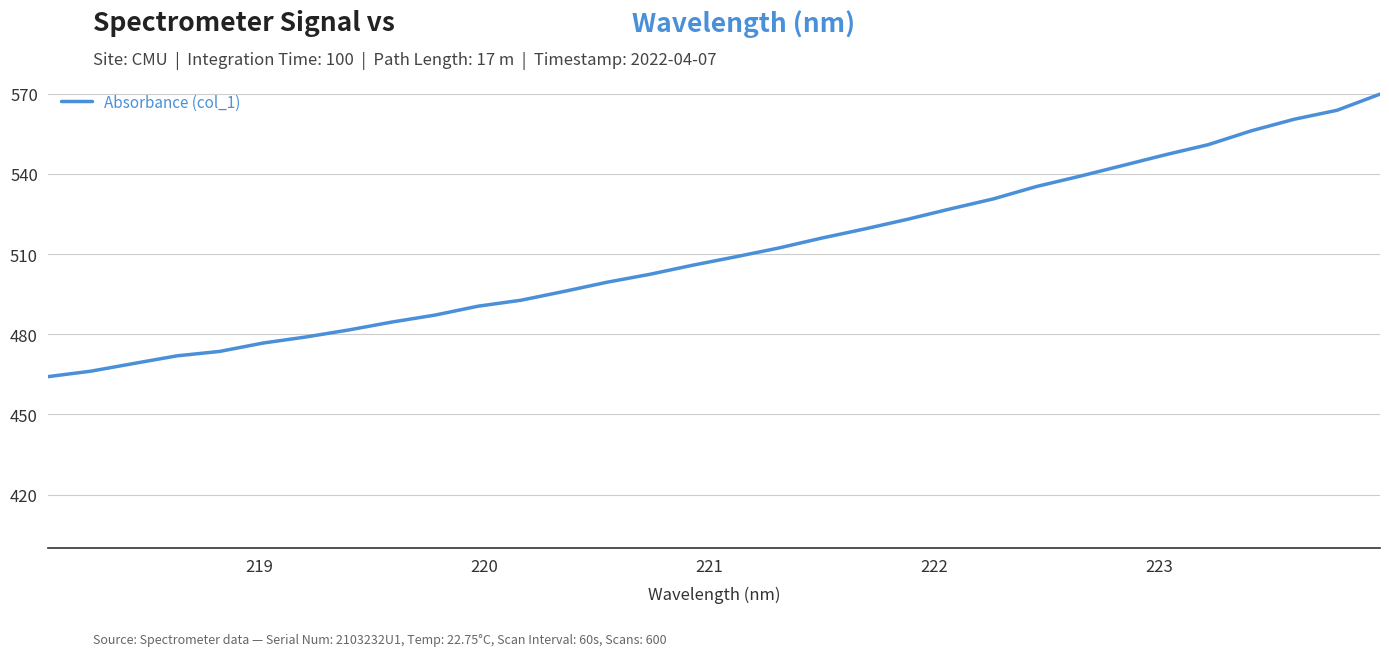

What is the smallest value displayed?

464.1